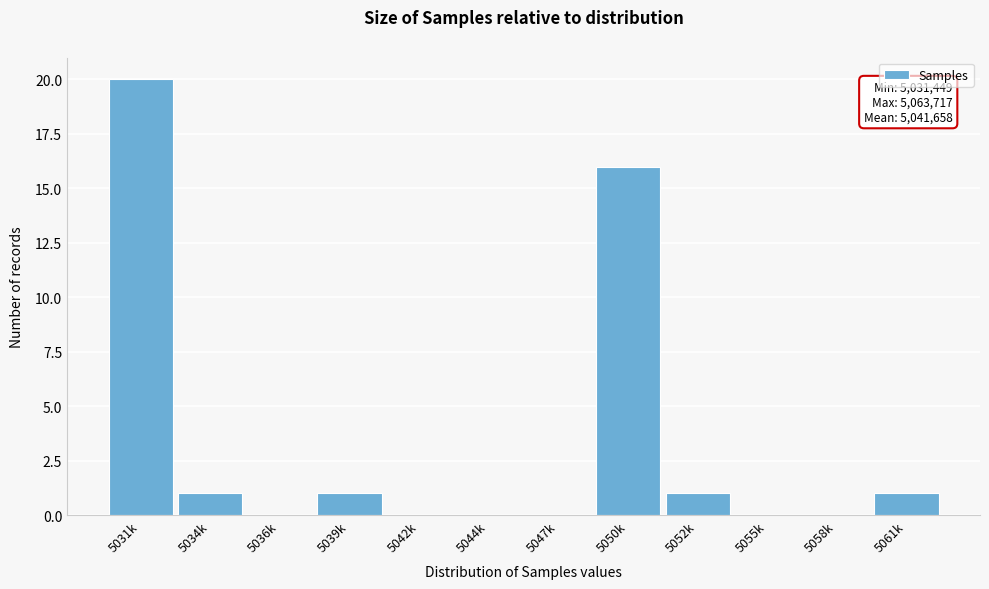

Reading right to left, extract all data points from this chart.

5061k=1	5058k=0	5055k=0	5052k=1	5050k=16	5047k=0	5044k=0	5042k=0	5039k=1	5036k=0	5034k=1	5031k=20